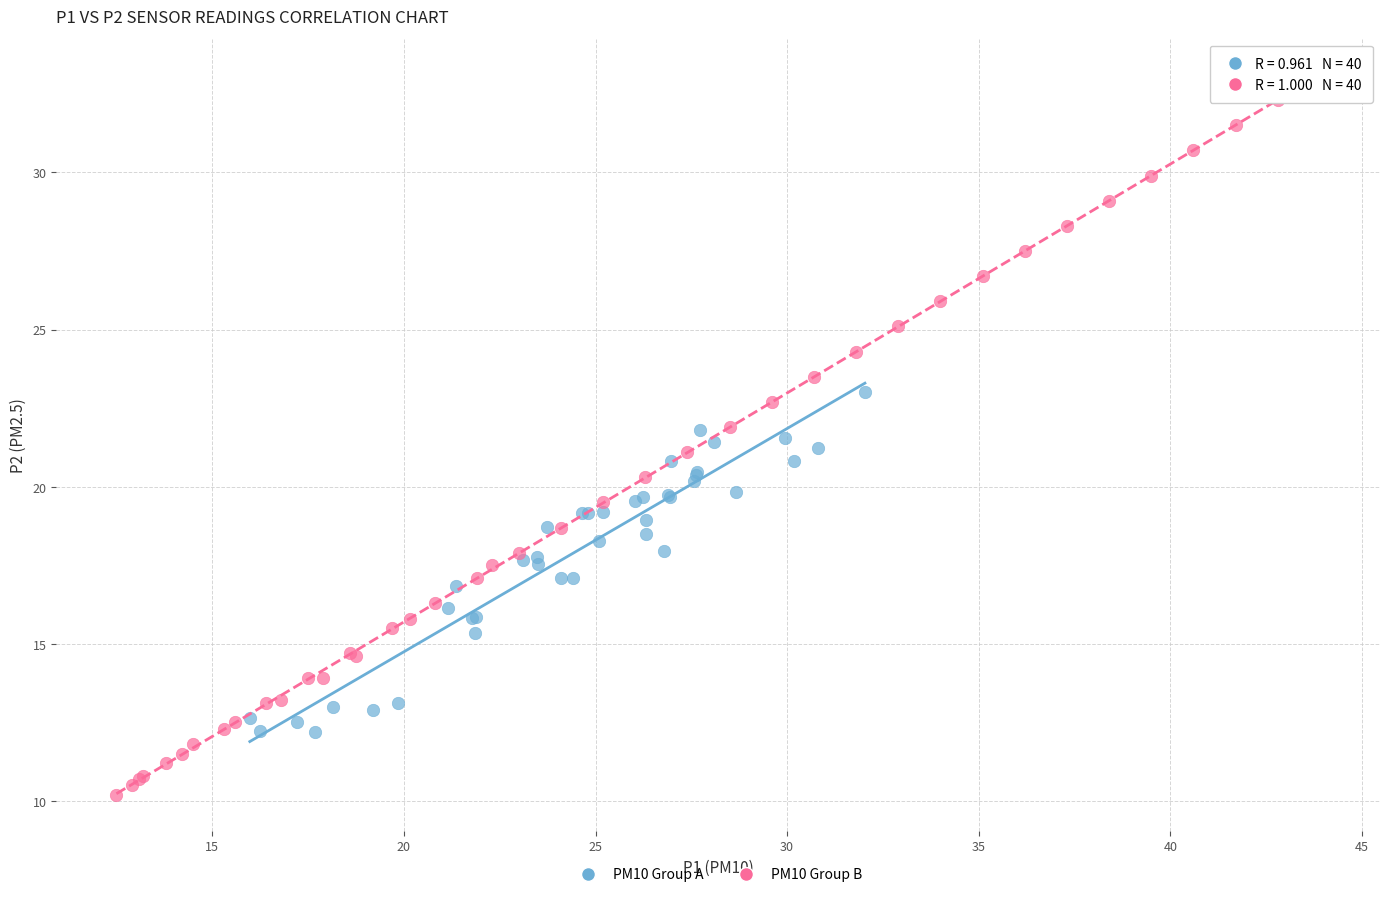

What are all the series names shown in the legend?

PM10 Group A, PM10 Group B